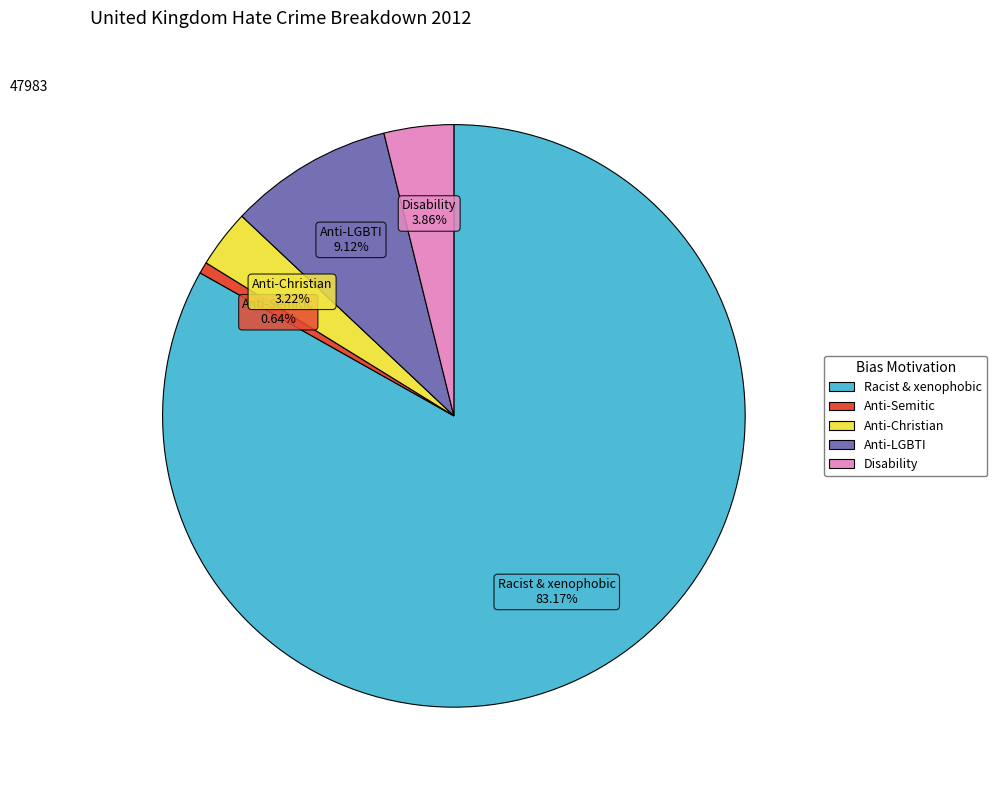

To the nearest percent, what is the difference between the largest and smallest slice percentages?

83%